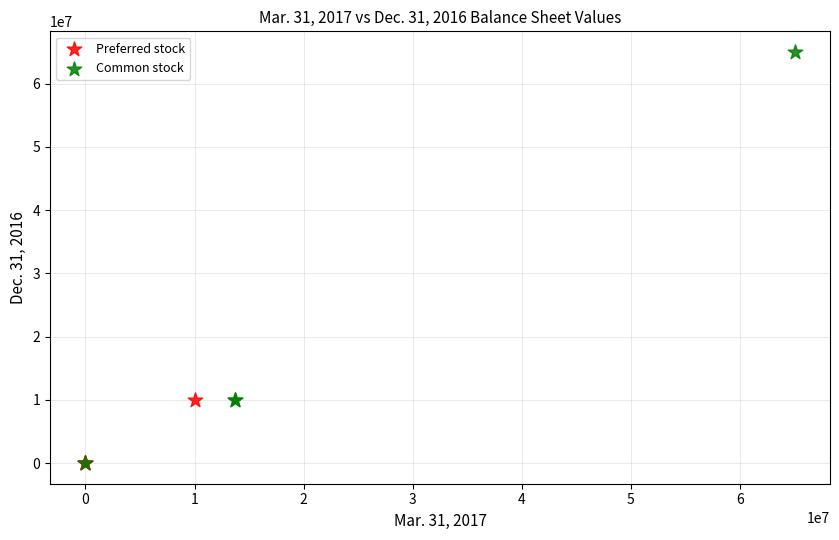

Which series has the largest Y range (max minus min)?

Common stock